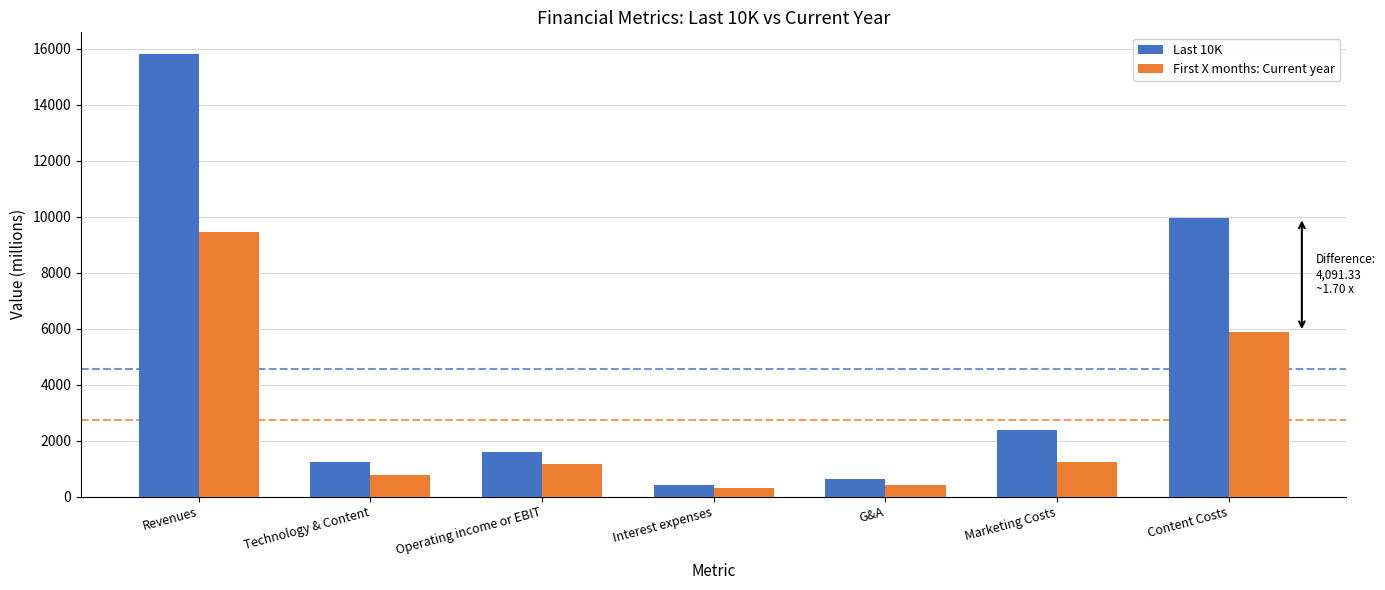

What is the total value across all series at Revenues?

25238.5